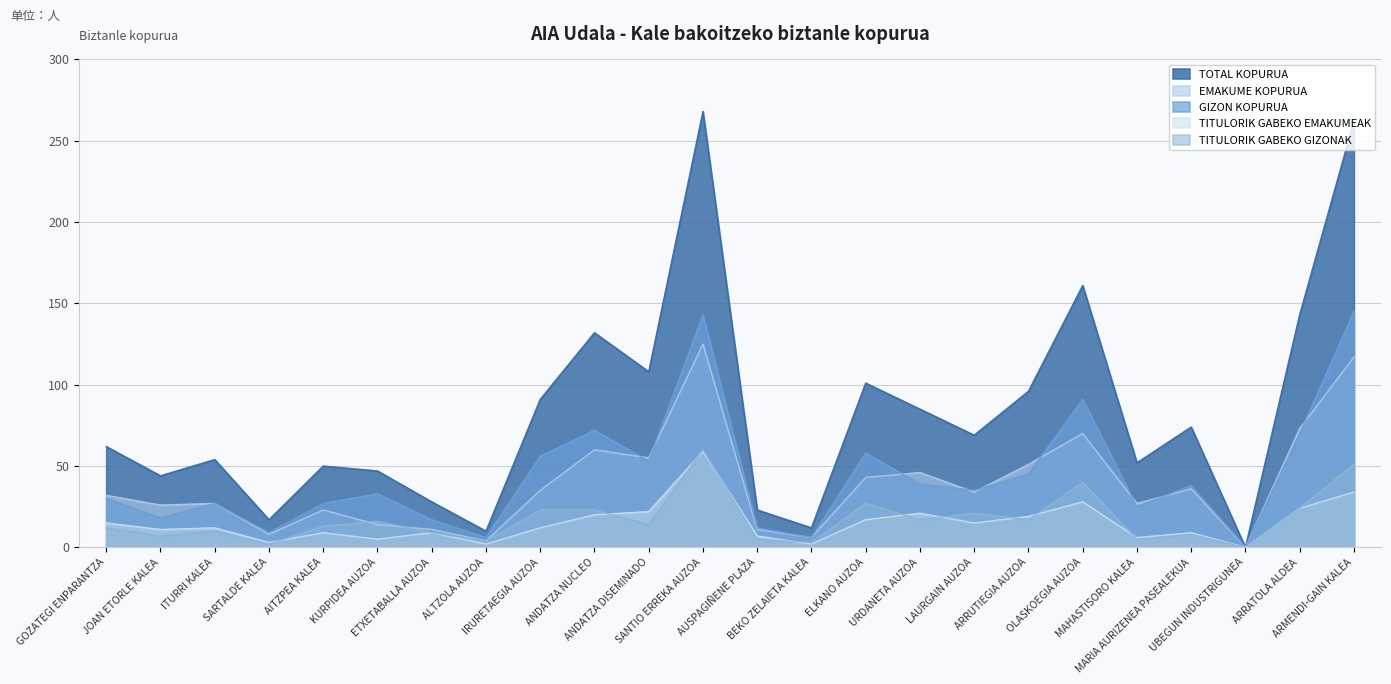

How many positive values does the TOTAL KOPURUA series have?

23